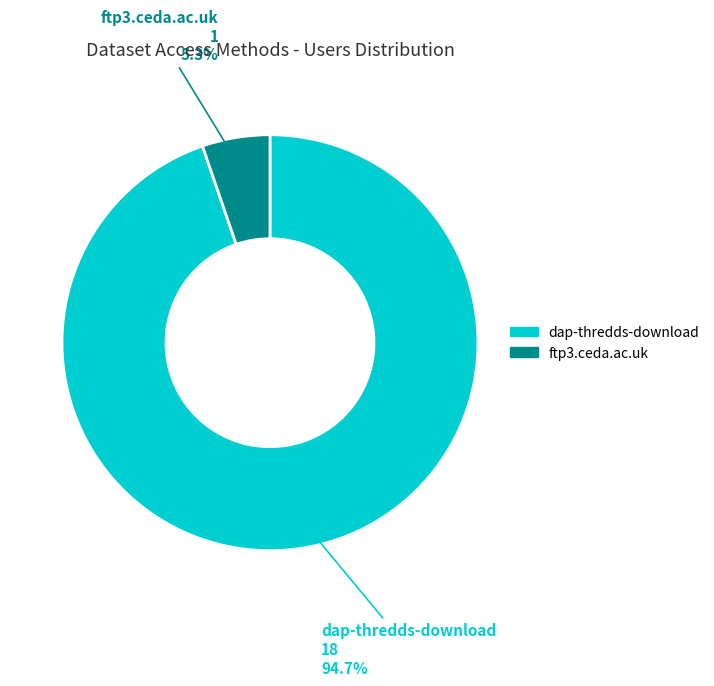

What percentage is the dap-thredds-download slice, to the nearest percent?

95%